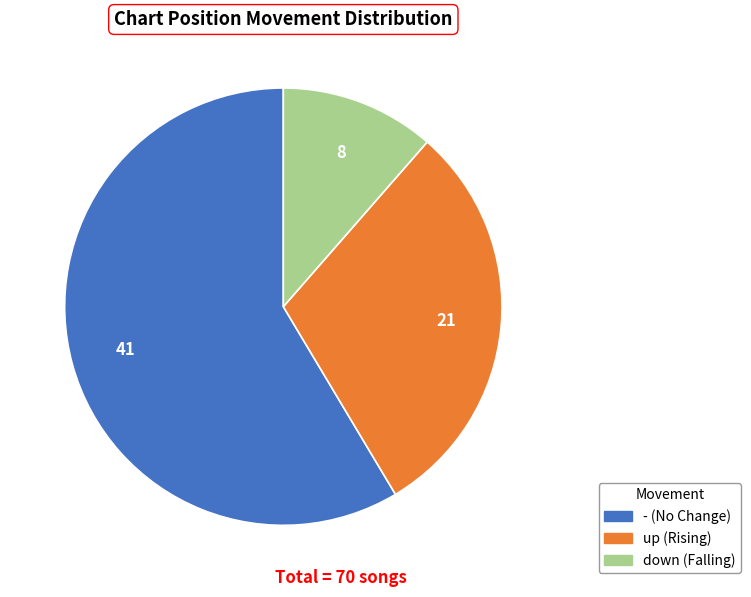

How many slices are in this pie chart?

3